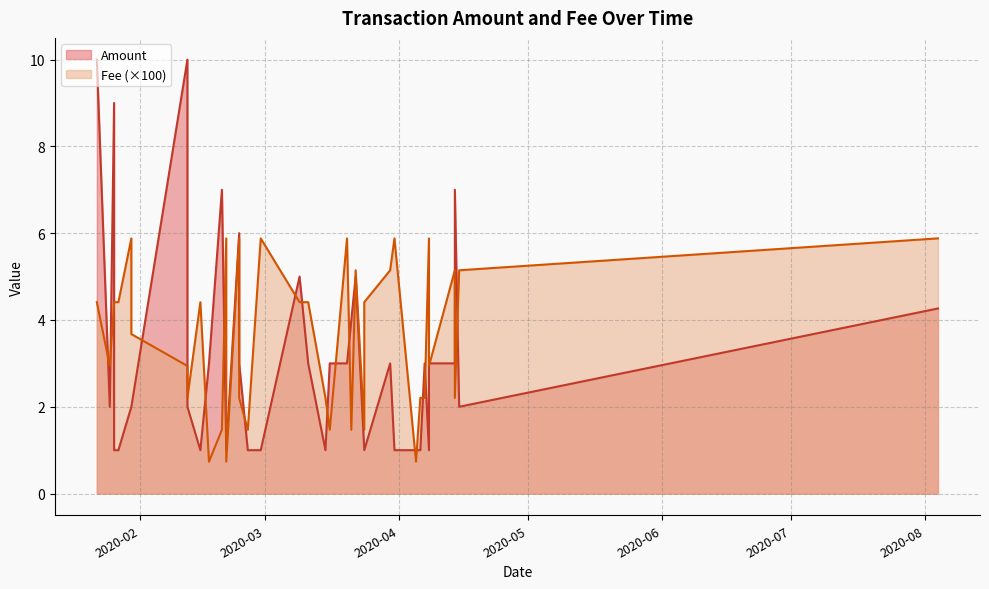

Rank the series by their maximum value, from highest to lowest.

Amount, Fee